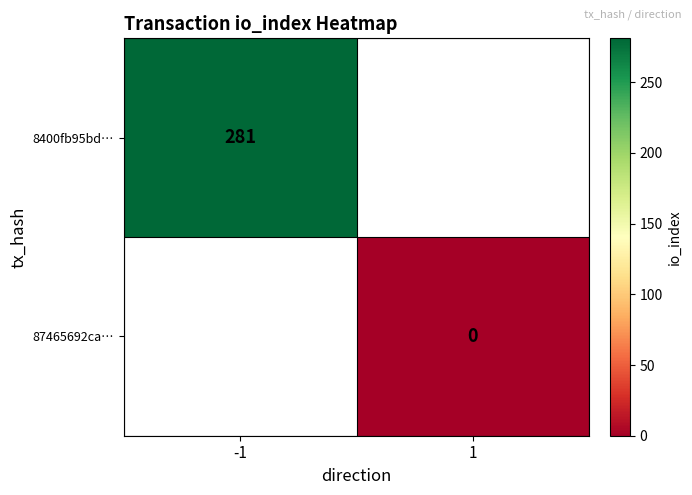

The value of 8400fb95bd… at -1 is 410. True or false?

False